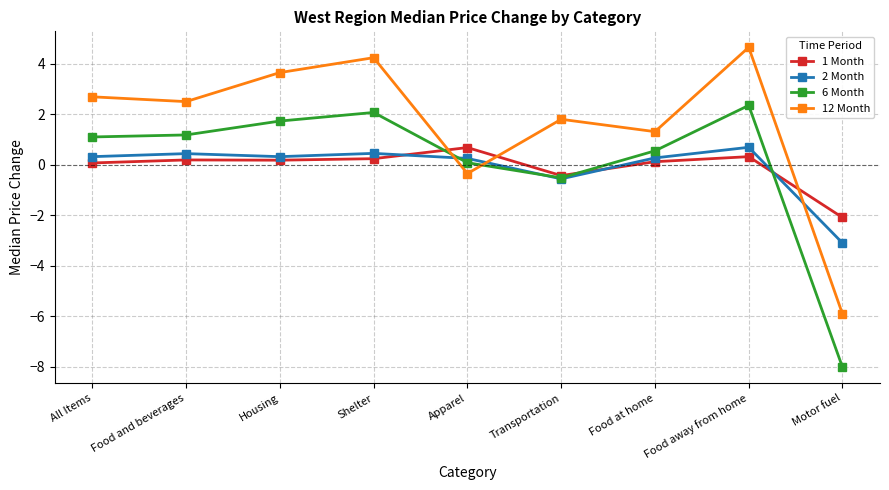

Where is the first local minimum for 2 Month?

Housing